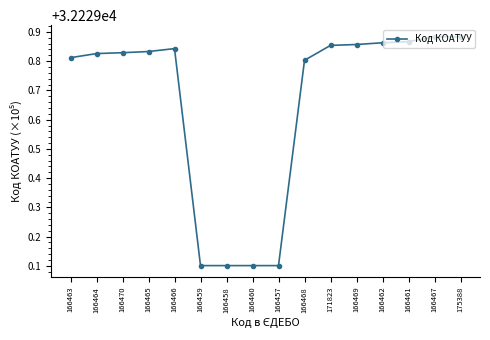

True or false: there are more than 0 points higher than both neighbors.

True